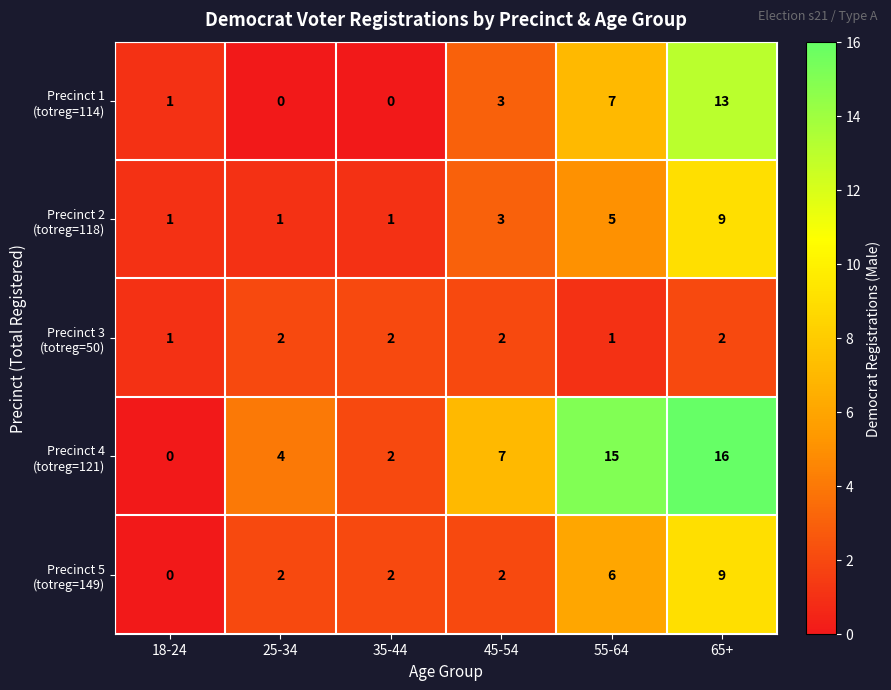

What is the difference between the highest and lowest values at 55-64?

14